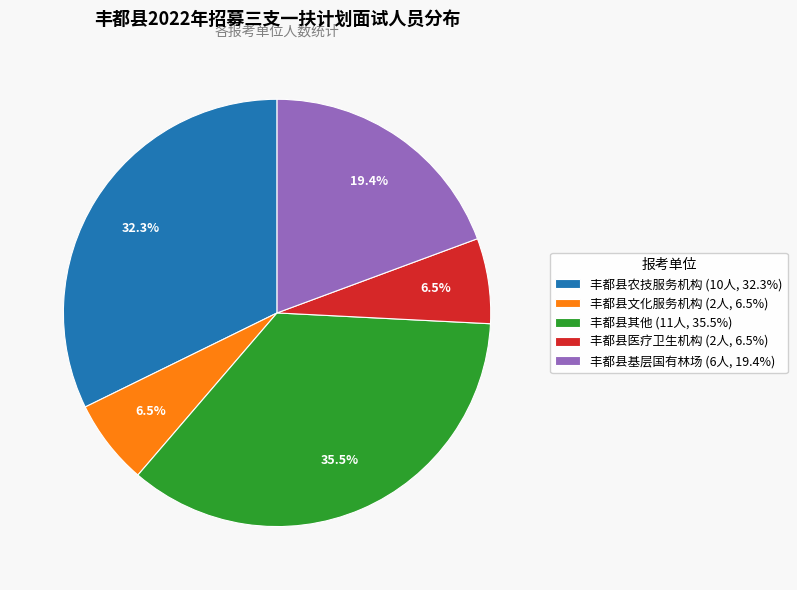

How many segments does this pie chart have?

5